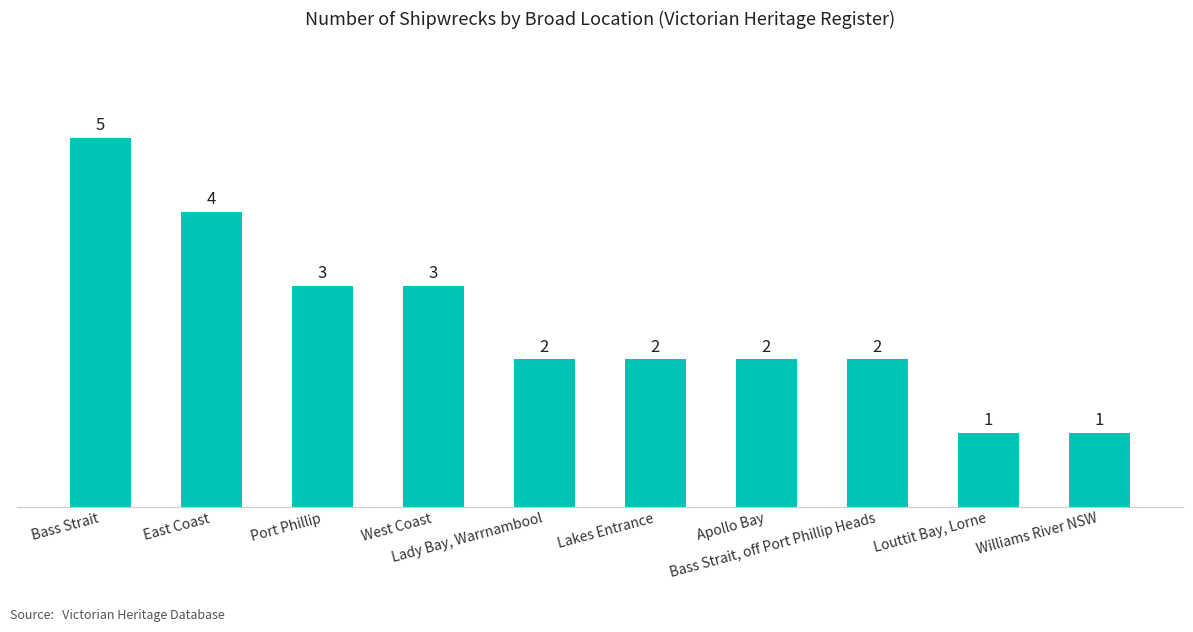

Reading right to left, list all the values displayed in this chart.

Williams River NSW=1	Louttit Bay, Lorne=1	Bass Strait, off Port Phillip Heads=2	Apollo Bay=2	Lakes Entrance=2	Lady Bay, Warrnambool=2	West Coast=3	Port Phillip=3	East Coast=4	Bass Strait=5